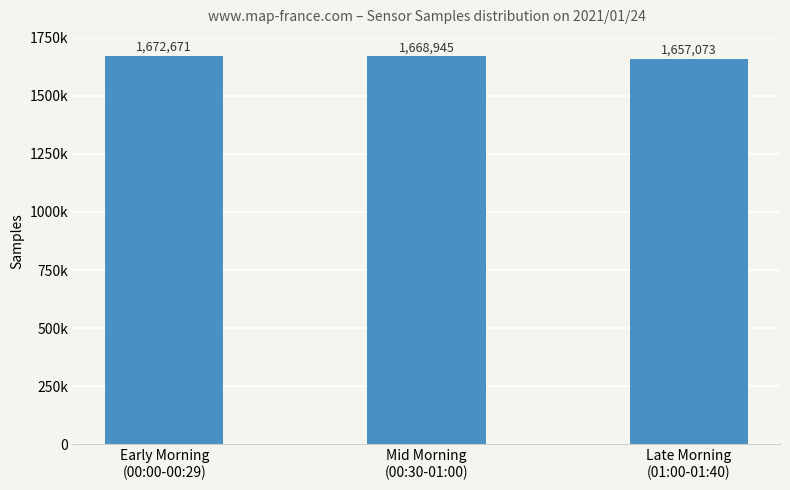

What is the label of the 3rd bar from the right?

Early Morning
(00:00-00:29)